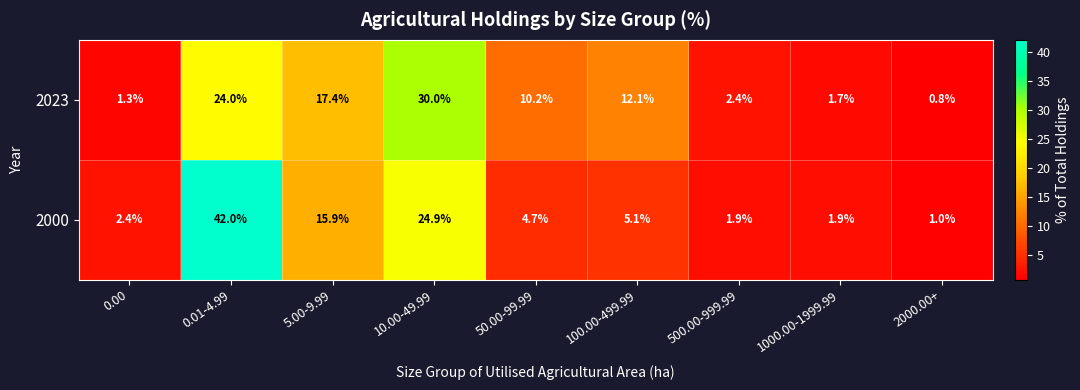

Between 0.01-4.99 and 1000.00-1999.99, which series saw the biggest shift?

2000